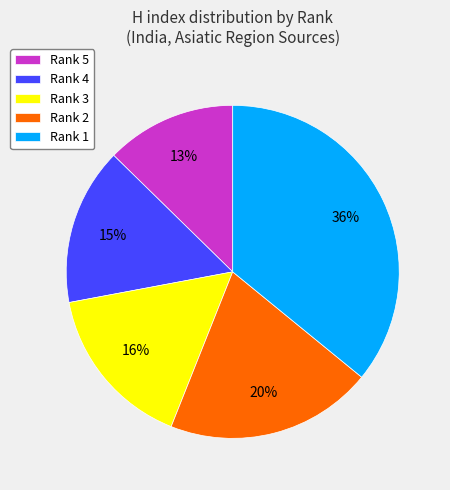

True or false: Rank 1 accounts for 23% of the total.

False